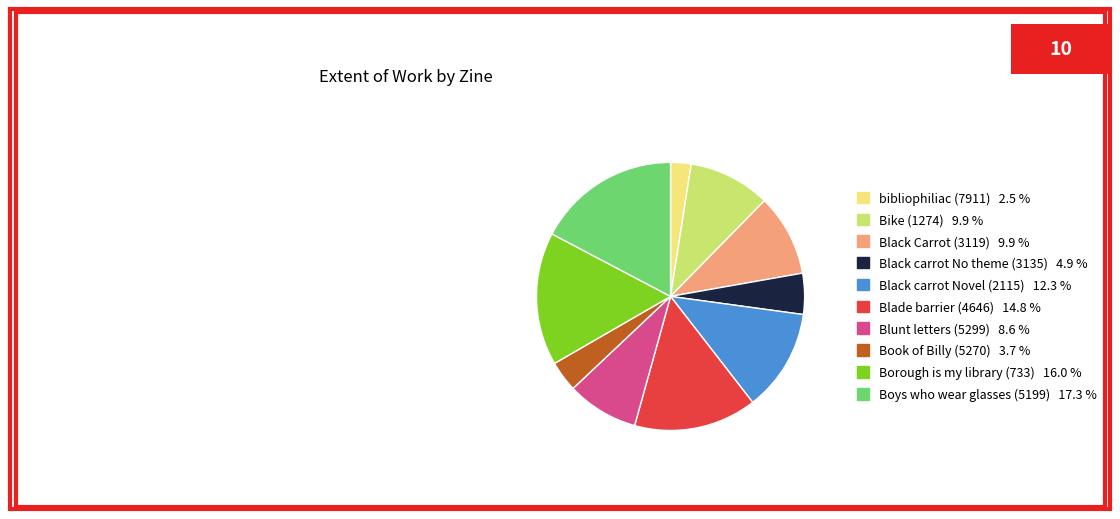

Approximately how many times larger is the value at Blunt letters (5299) compared to Book of Billy (5270)?

2.3